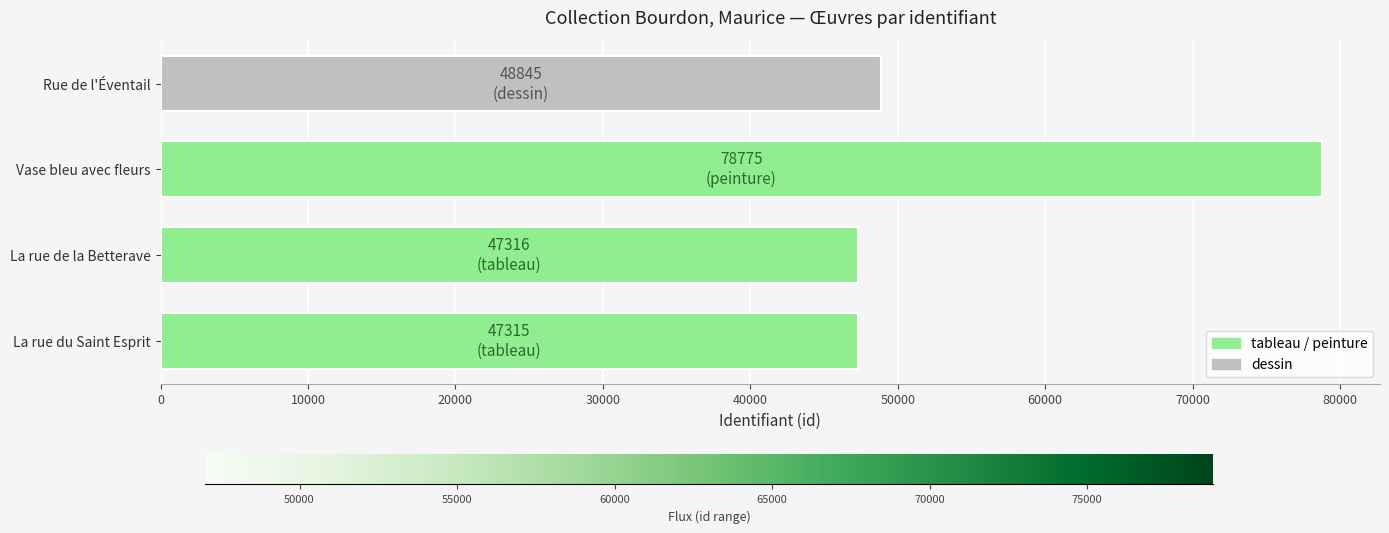

What is the difference between the maximum and second lowest values?

31459